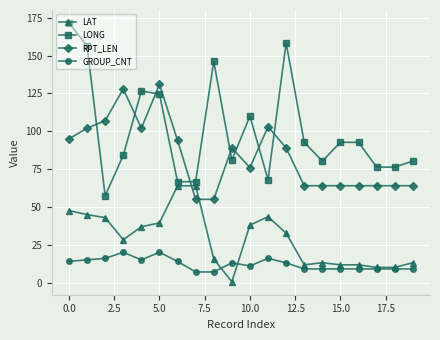

Which series has the largest total across all categories?

LONG